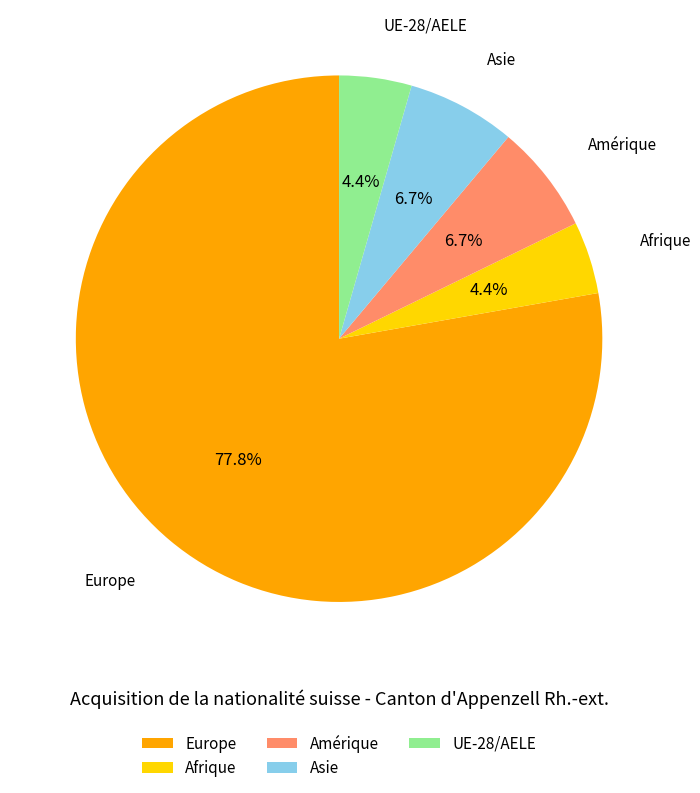

Is there a majority slice in this chart?

Yes